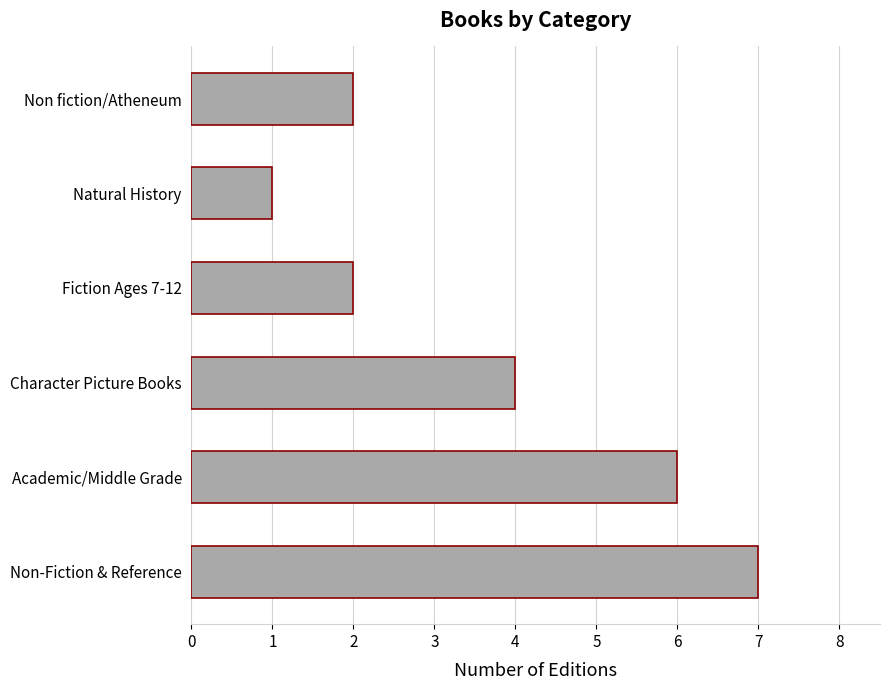

What is the sum of all values?

22